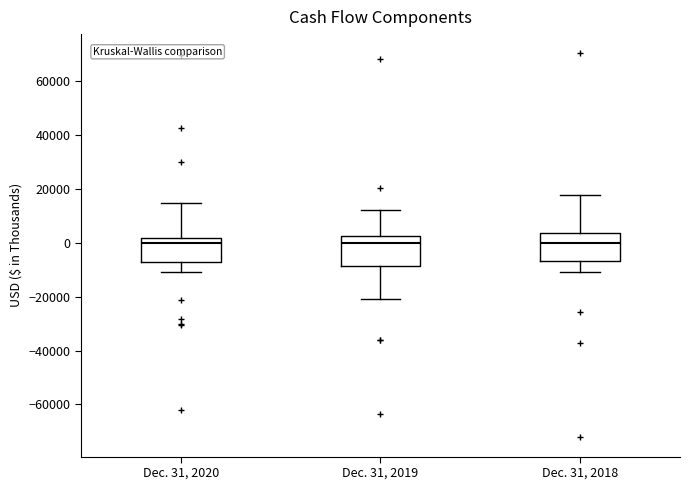

Reading left to right, transcribe this box plot: for each box, give where its median line is, the range the box spans, and where its two whiskers end, as read against the y-axis. The values are not printed on the chart, so give them approximately, as read against the axis.

Dec. 31, 2020: median 0, box -8000 to 2000, whiskers -10000 to 14000
Dec. 31, 2019: median 0, box -8000 to 2000, whiskers -20000 to 12000
Dec. 31, 2018: median 0, box -6000 to 4000, whiskers -10000 to 18000